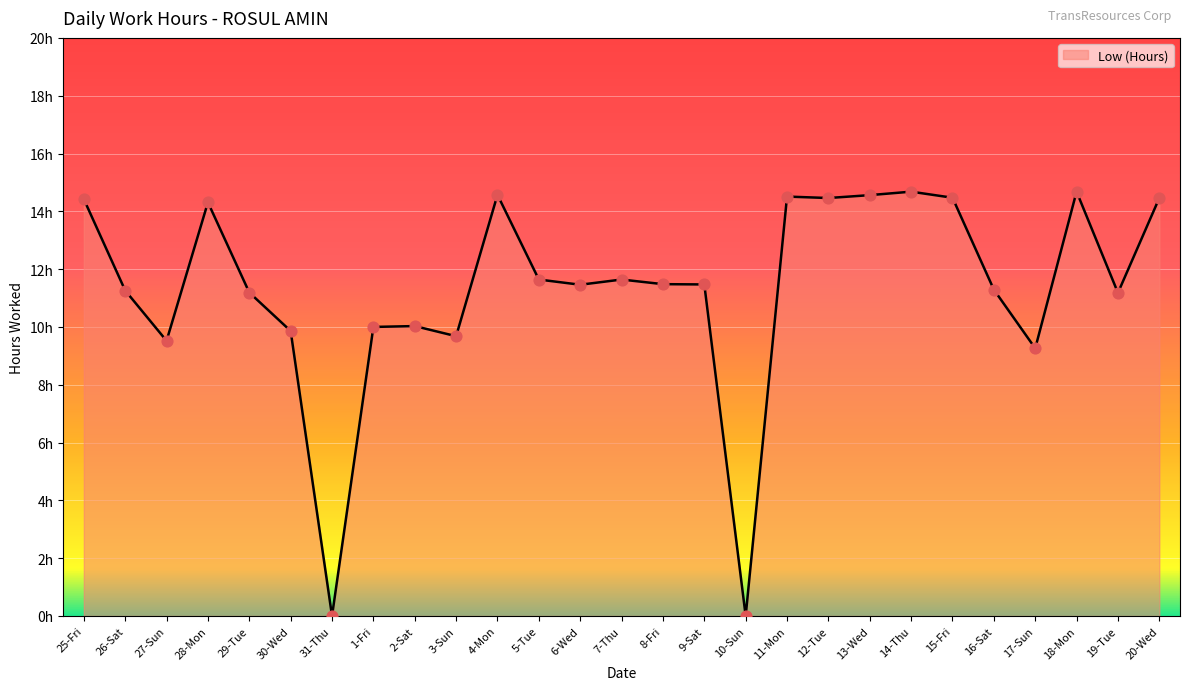

Between 31-Thu and 28-Mon, which is larger?

28-Mon